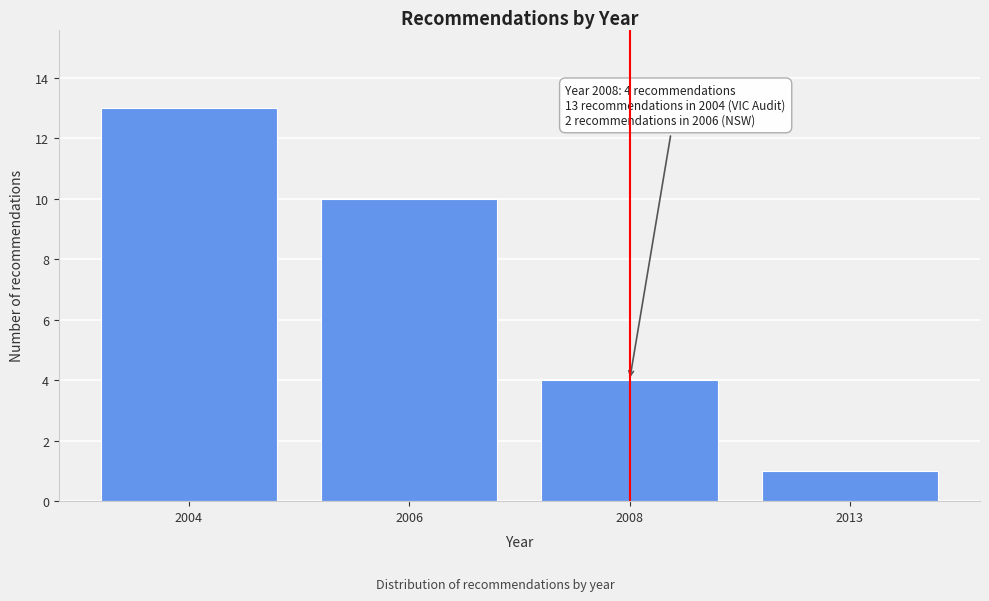

Reading left to right, transcribe all the data shown in this chart.

2004=13	2006=10	2008=4	2013=1